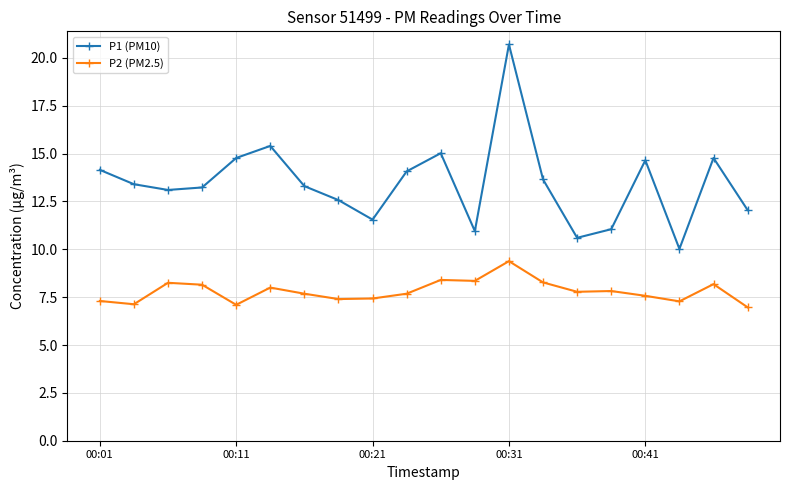

Which series has the largest total across all categories?

P1 (PM10)